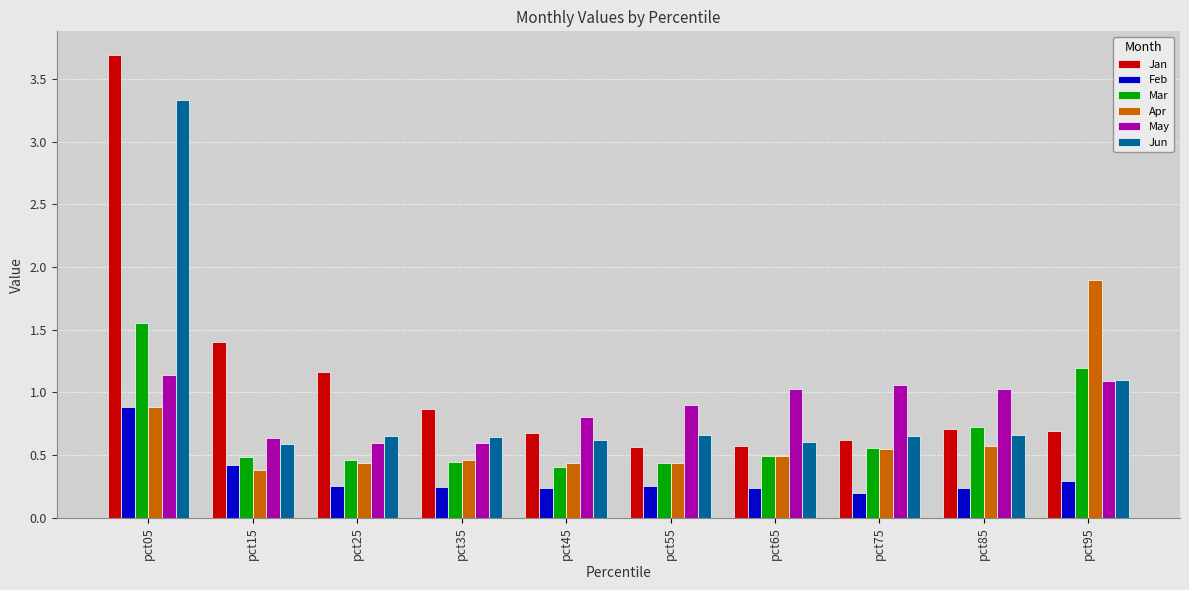

At which category does the chart reach its peak across all series?

pct05